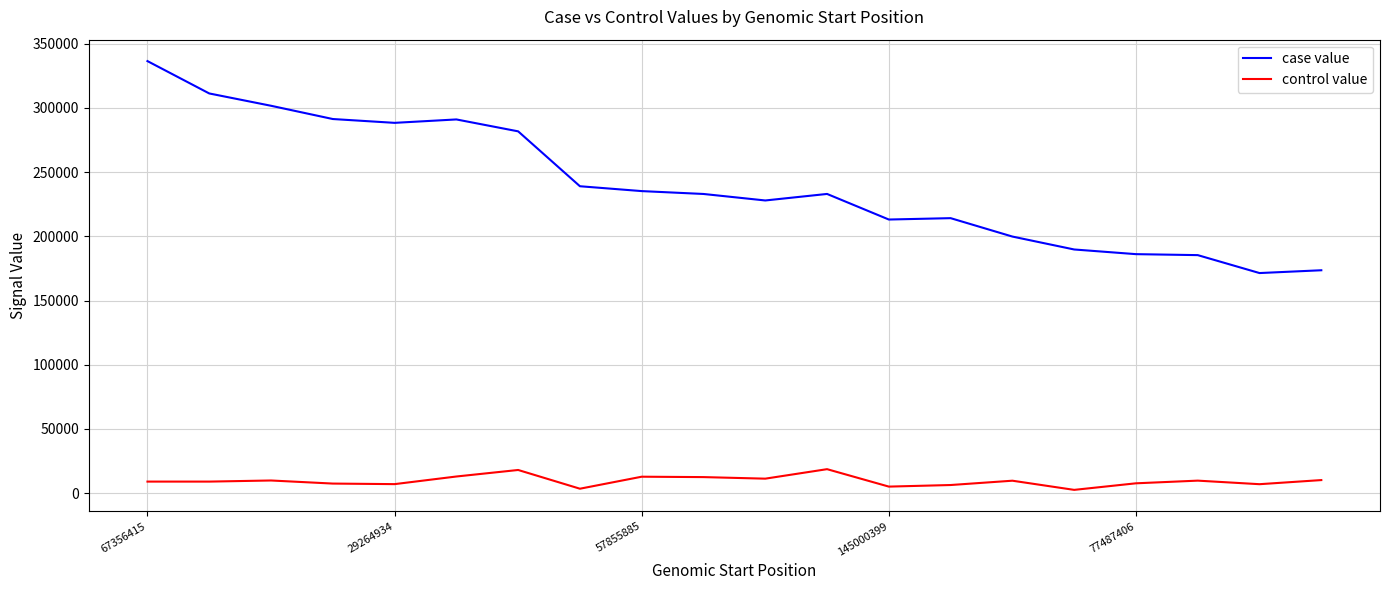

Rank the series by their average value, from lowest to highest.

control value, case value